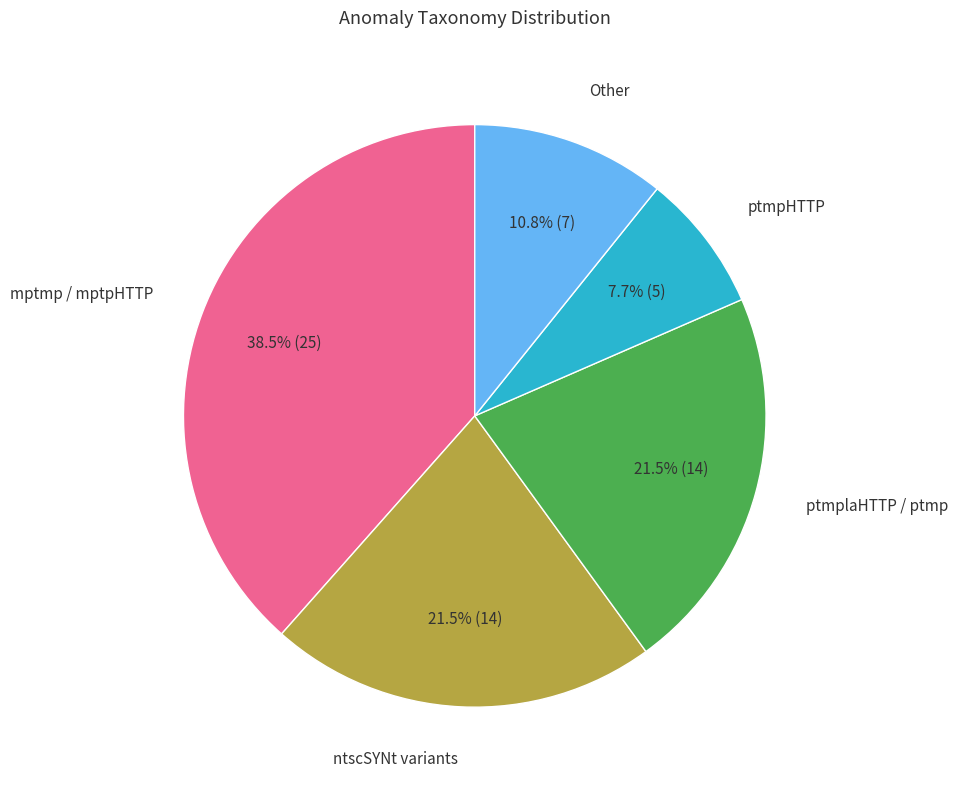

Is there a majority slice in this chart?

No